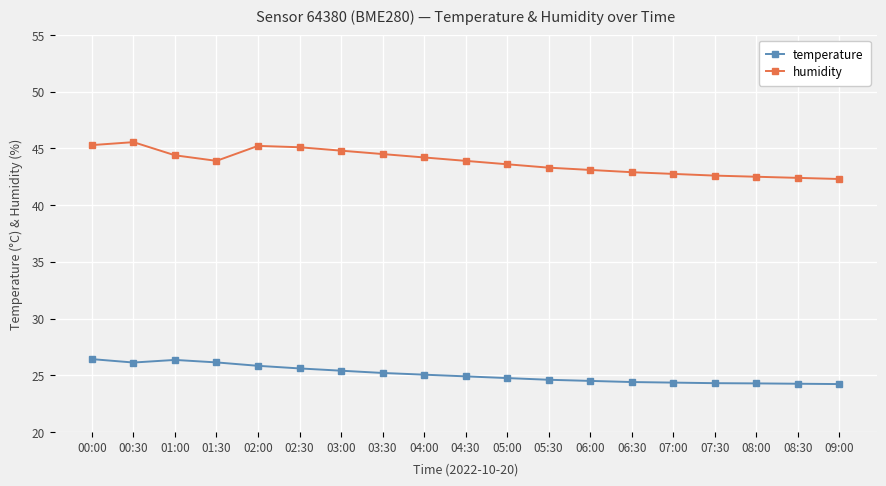

Is this an area chart (filled region under the line)?

No